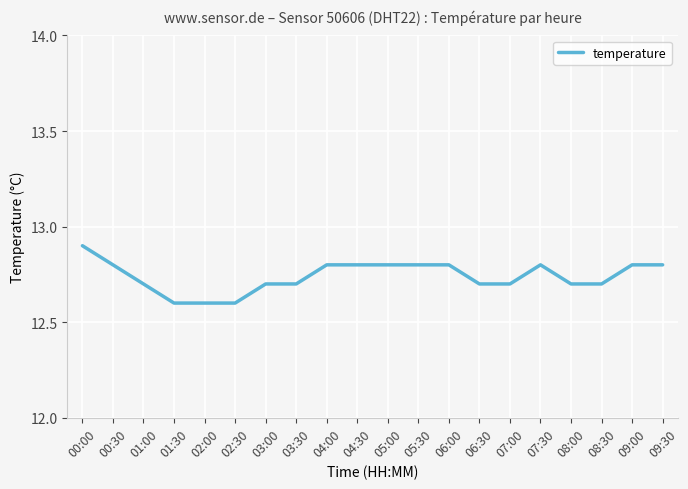

Approximately how many times larger is the value at 04:00 compared to 09:00?

1.0